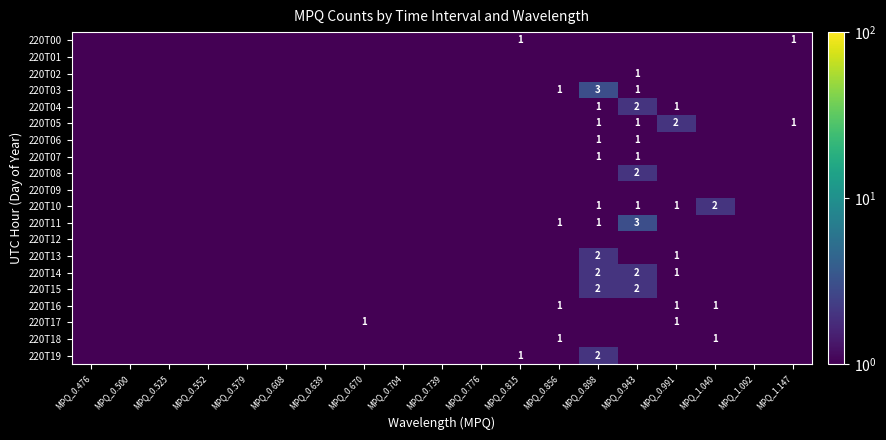

Is it true that 220T02 equals 0.7 at MPQ_0.579?

False